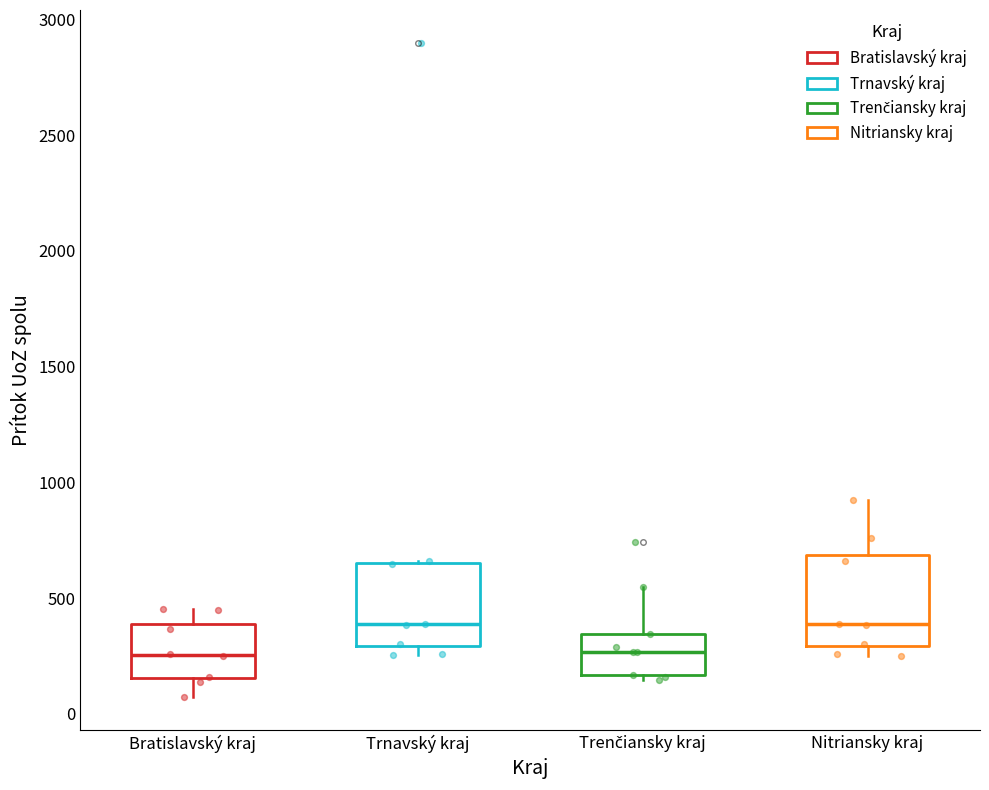

Where does the lower whisker of the box for Bratislavský kraj end on the y-axis? The values are not printed on the chart, so give them approximately, as read against the axis.

50